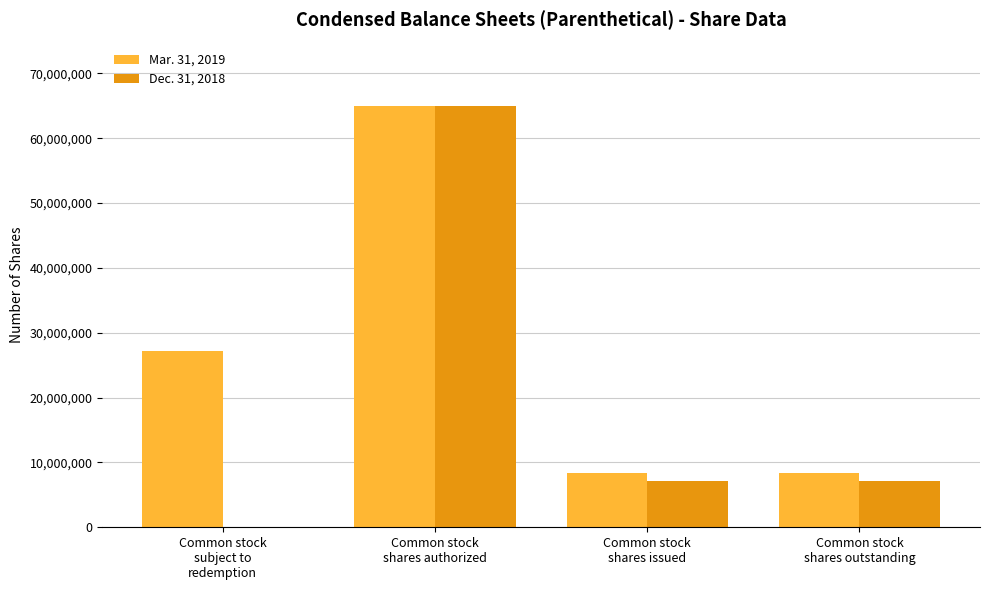

Which series has the largest total across all categories?

Mar. 31, 2019